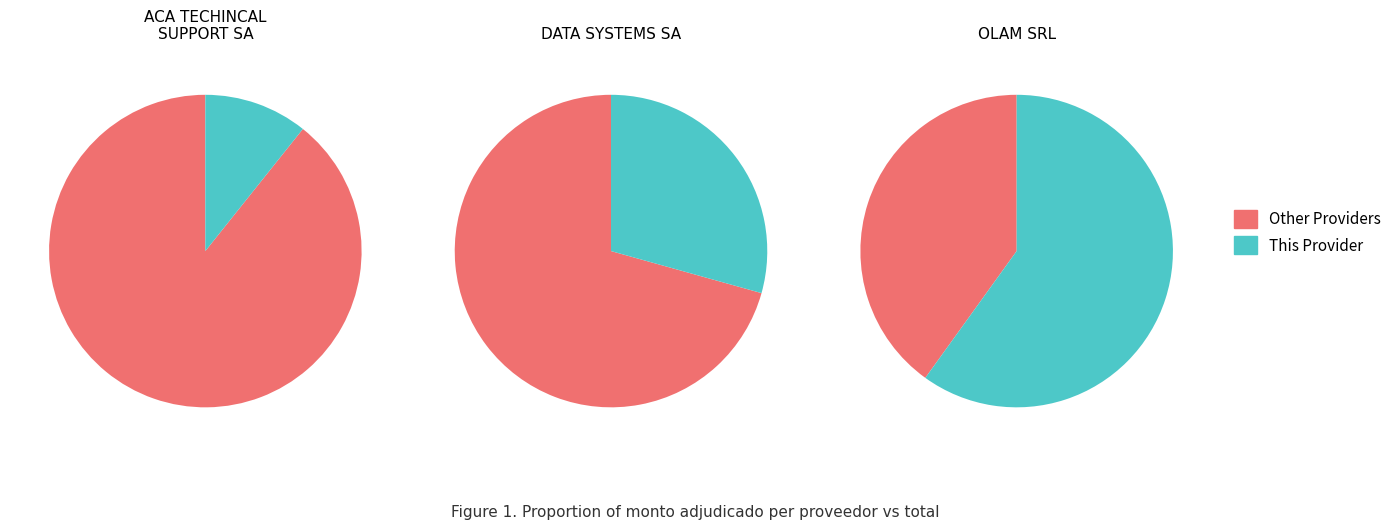

What portion of the pie excludes DATA SYSTEMS SA?

70.7%